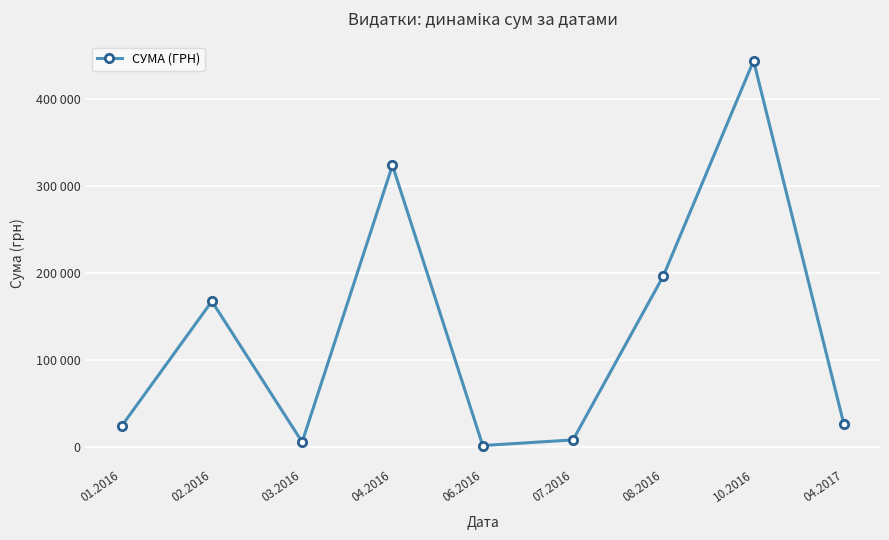

Rank the categories by value from lowest to highest.

06.2016, 03.2016, 07.2016, 01.2016, 04.2017, 02.2016, 08.2016, 04.2016, 10.2016